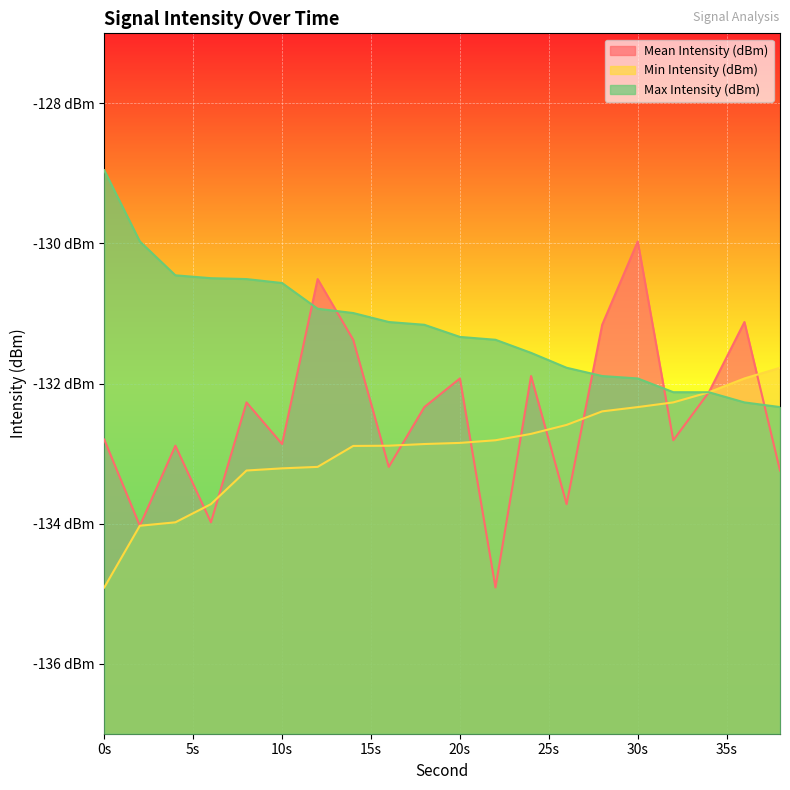

What is the difference between the Min Intensity (dBm) values at 32 and 36?

0.3